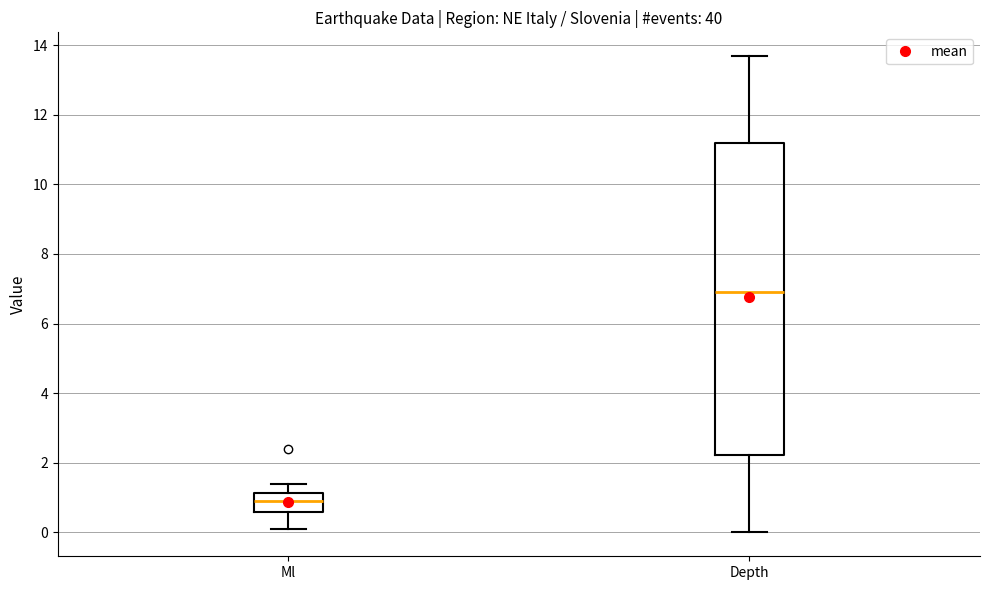

Where does the median line of the box for Ml sit on the y-axis? The values are not printed on the chart, so give them approximately, as read against the axis.

1.0